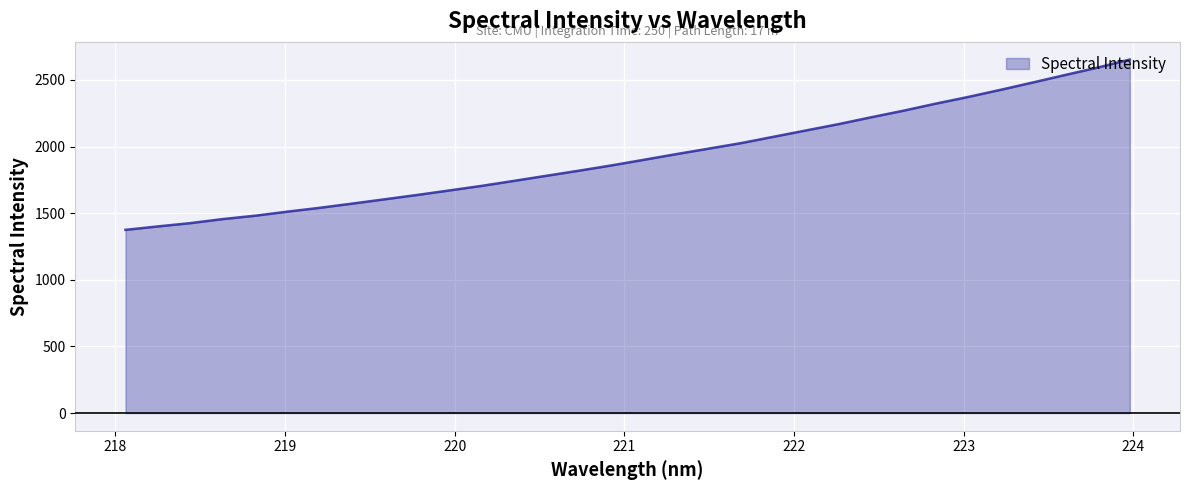

Does the chart have visible grid lines?

Yes